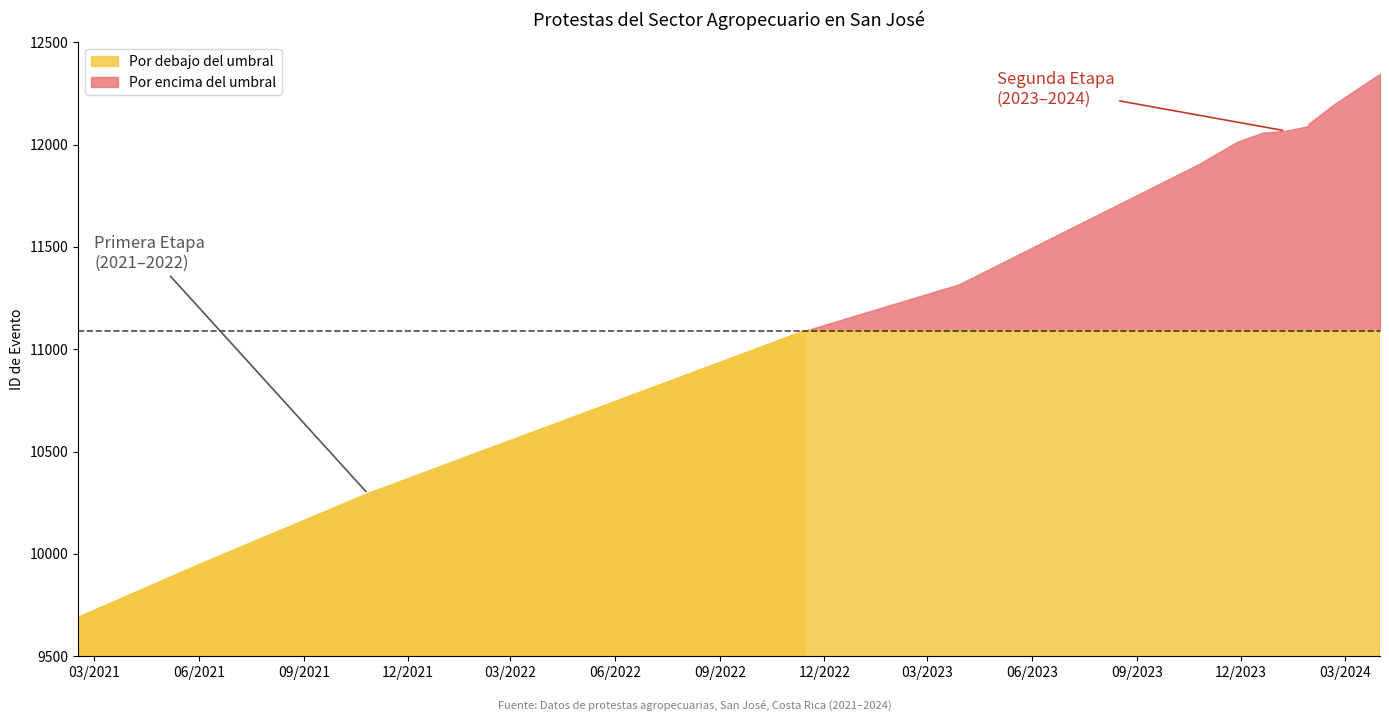

True or false: the data shows 12091 at 2024-01-30.

True